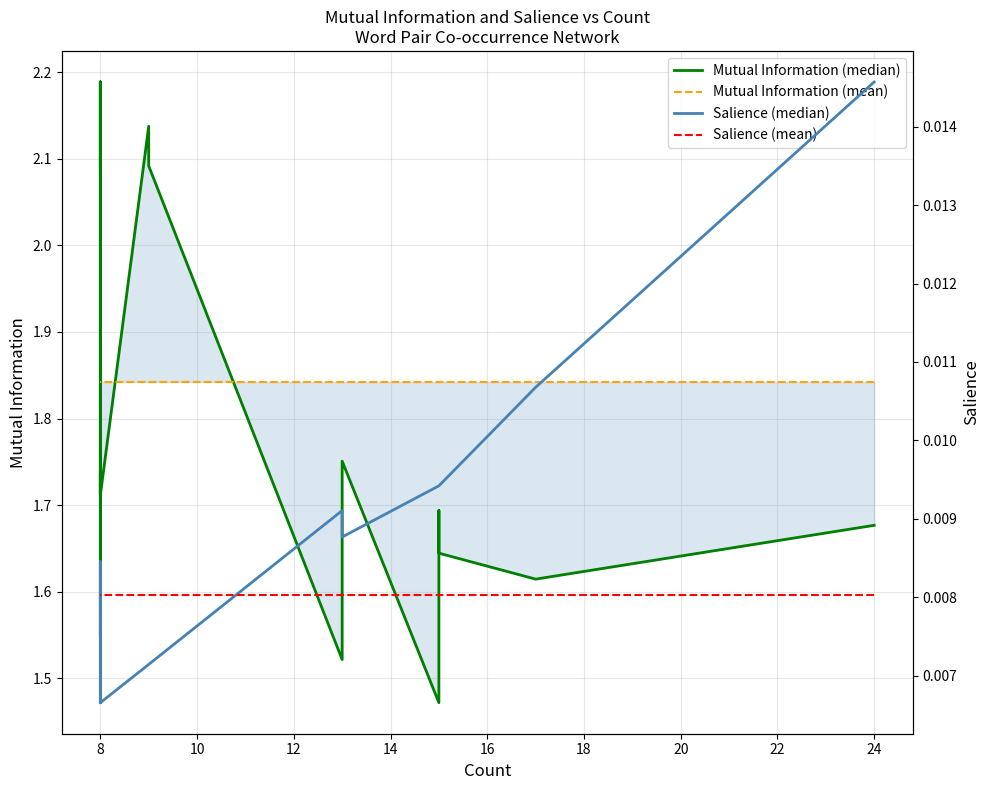

True or false: Salience (mean) and Mutual Information (mean) cross at least once.

False